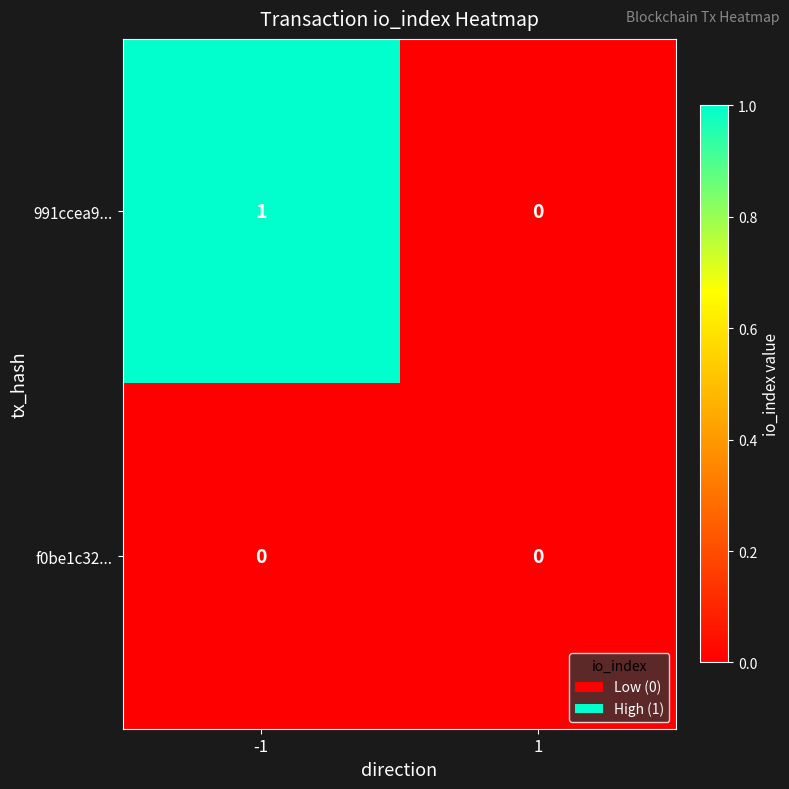

Between -1 and 1, which series saw the biggest shift?

991ccea9...